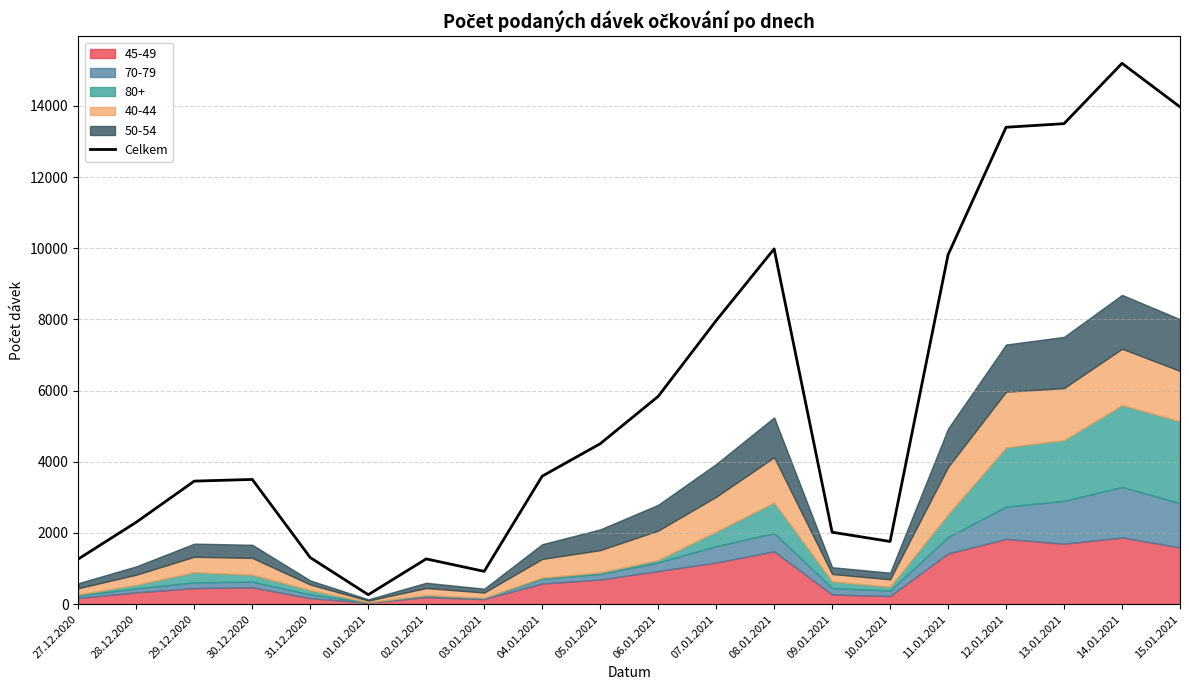

What is the maximum value shown in the chart?

15196